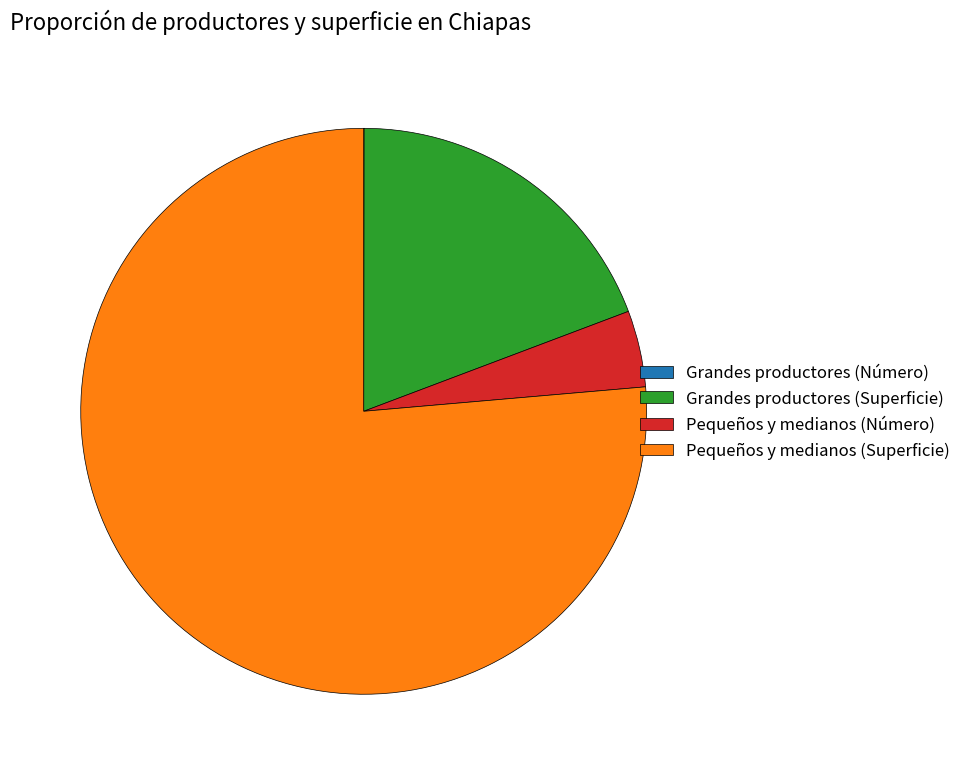

What is the largest slice in the pie chart?

Pequeños y medianos (Superficie)